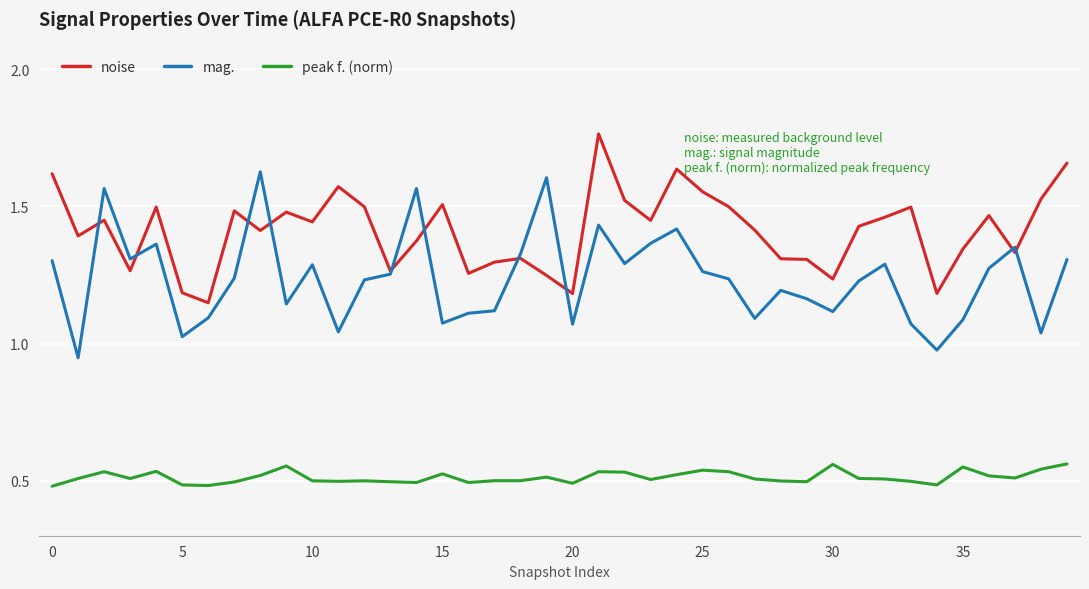

True or false: noise and peak f. (norm) cross at least once.

False